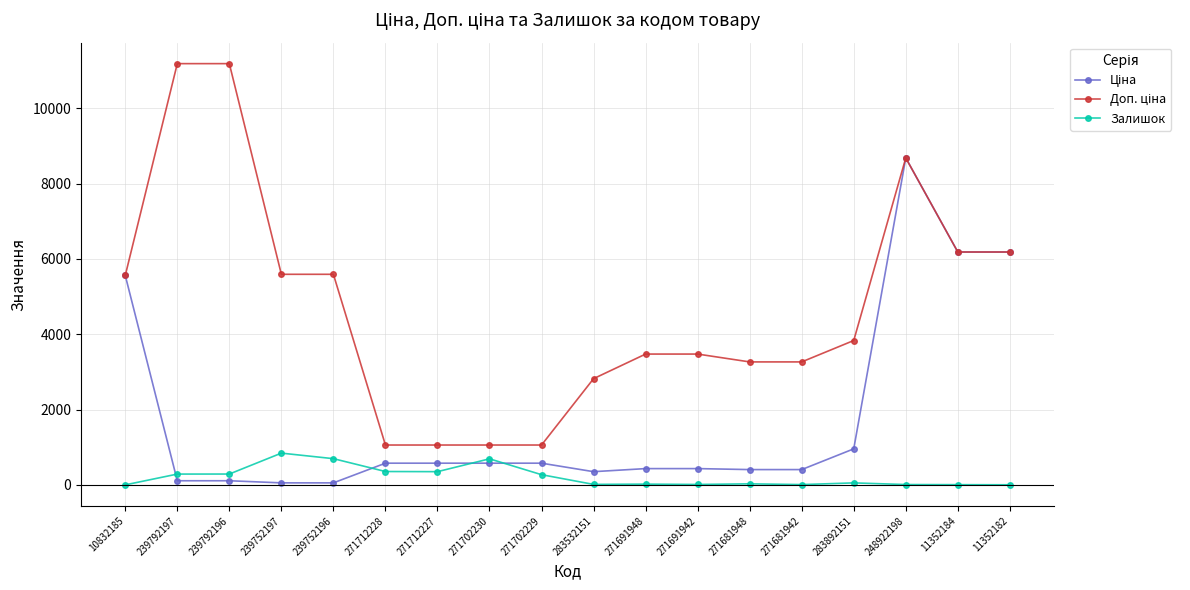

Count the number of categories in the chart.

18